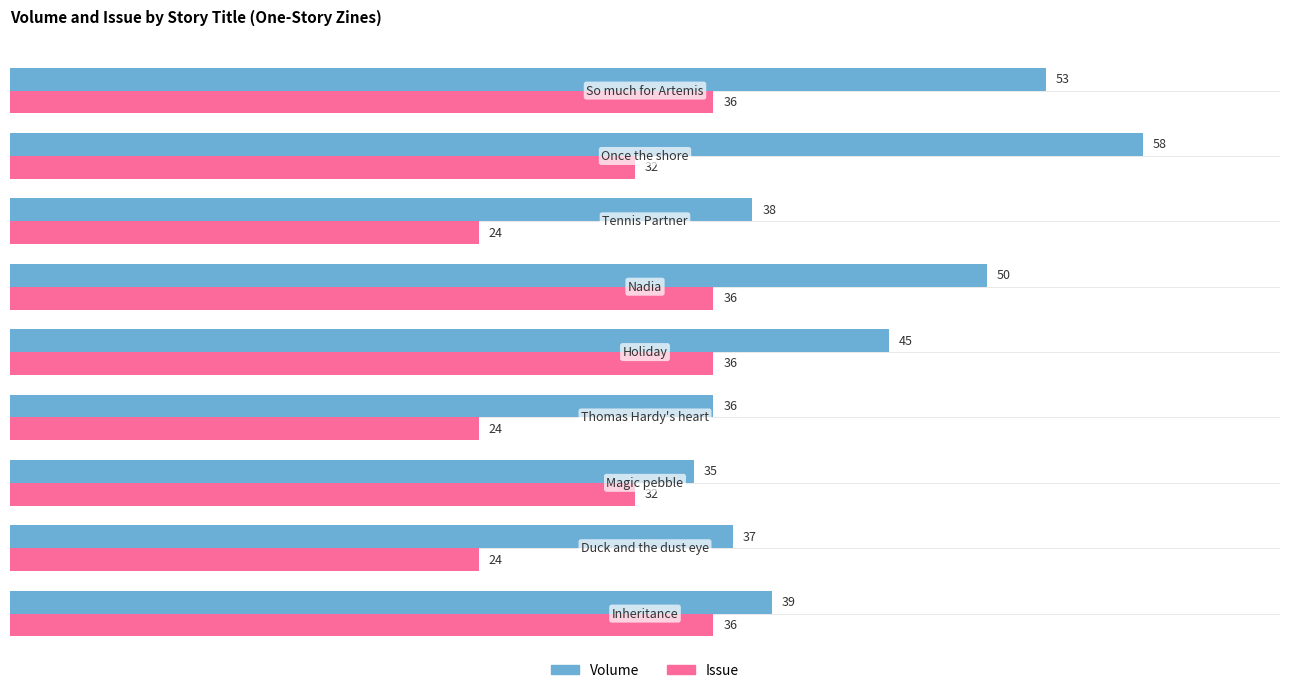

At how many categories does at least one series exceed 49?

3